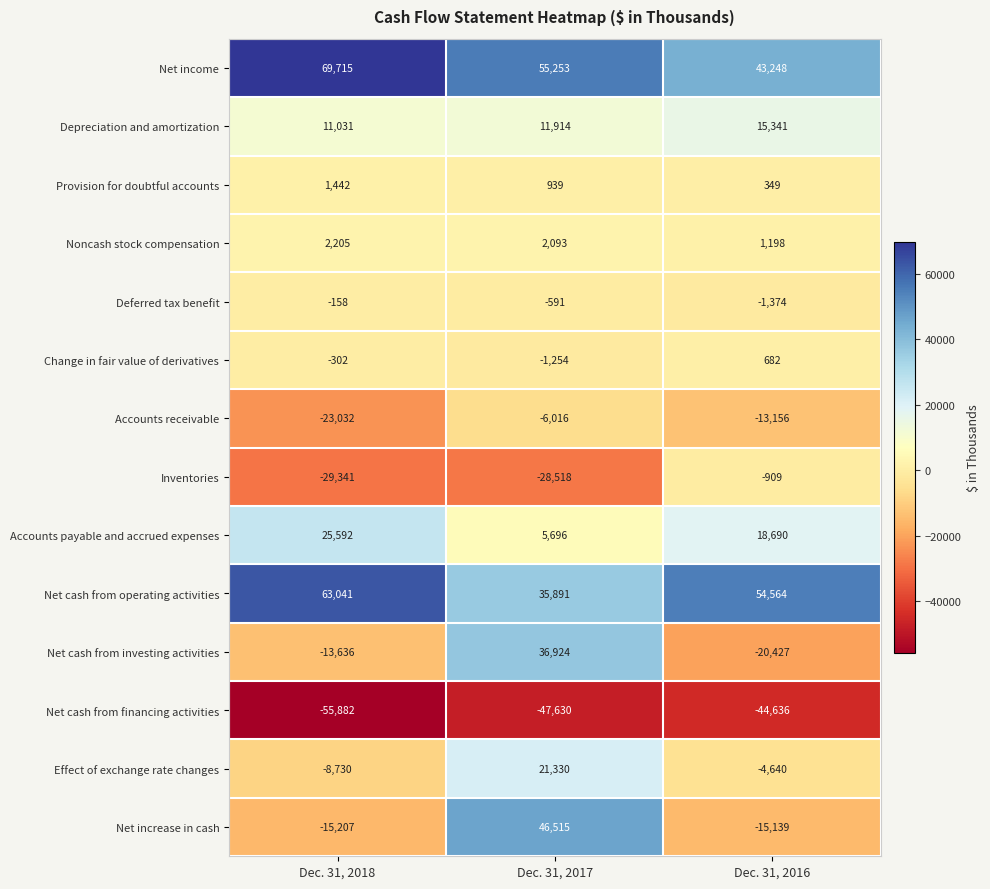

What is the difference between the maximum and minimum values in the Deferred tax benefit series?

1216